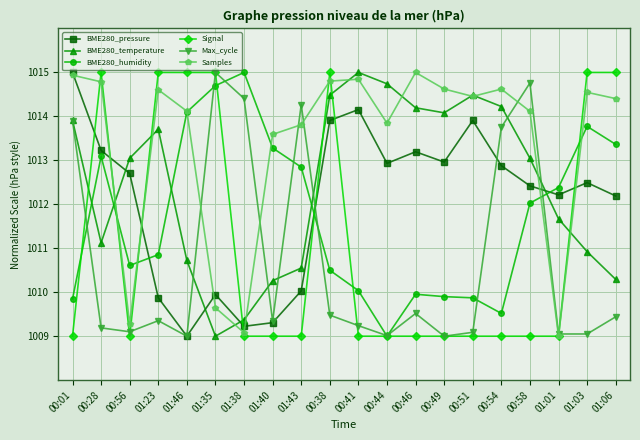

Which series changed the most between 01:23 and 01:43?

Signal